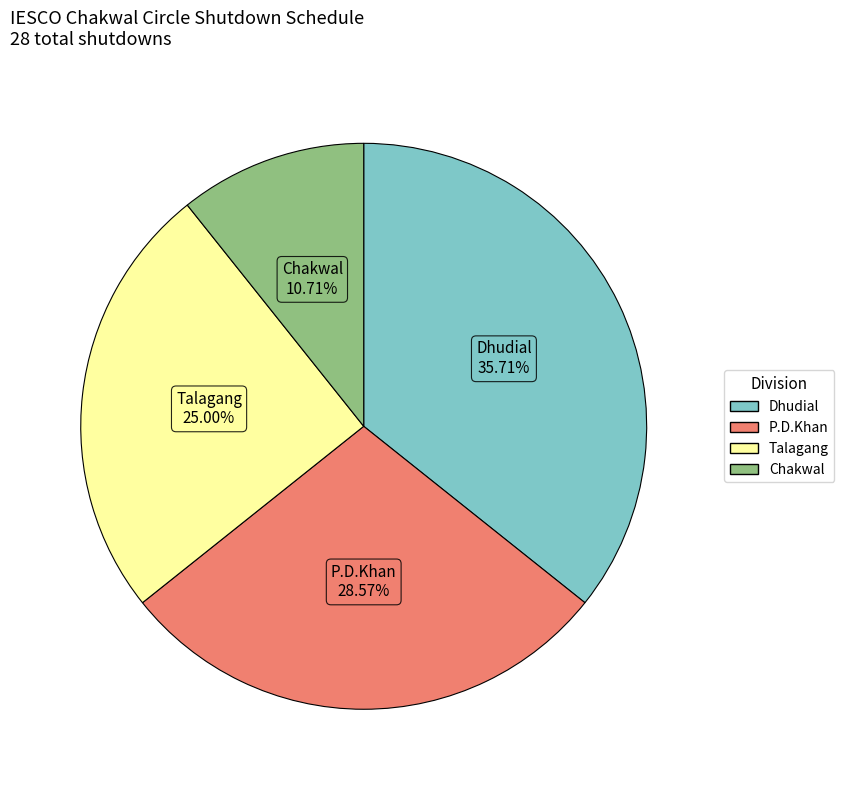

To the nearest percent, what portion does Talagang represent?

25%